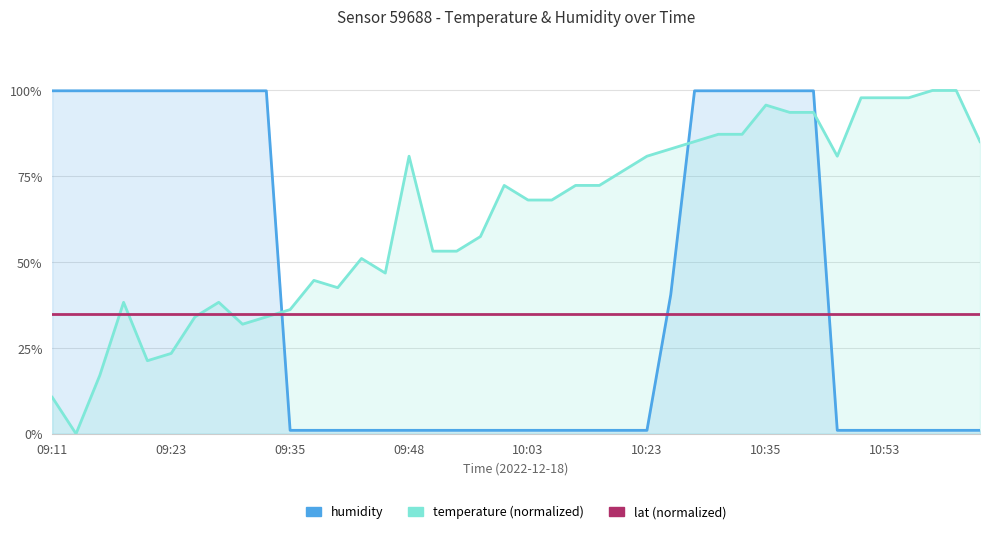

How many lines are shown in the chart?

3